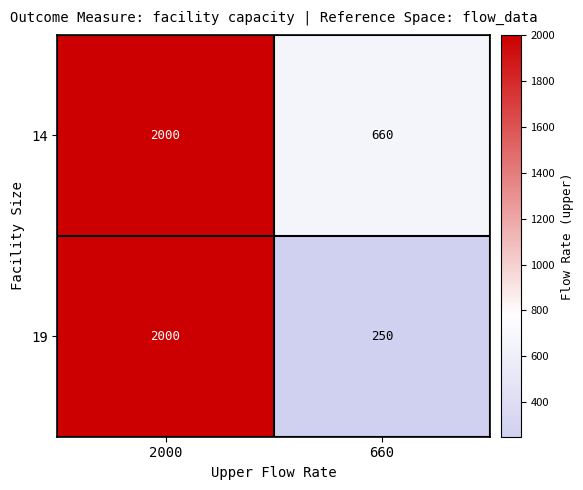

Read the 14 value at 2000.

2000